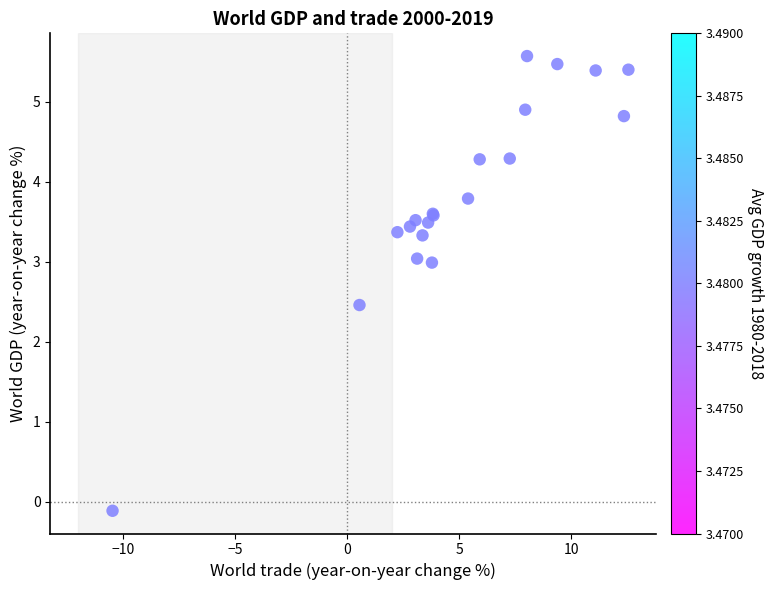

What Y value in the scatter plot is closest to 2?

2.5